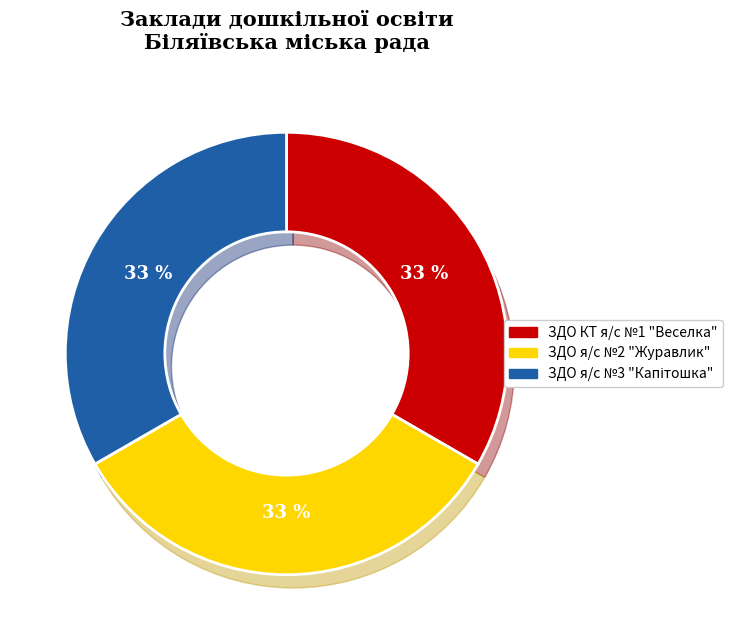

What is the largest slice in the pie chart?

ЗДО я/с №3 "Капітошка"